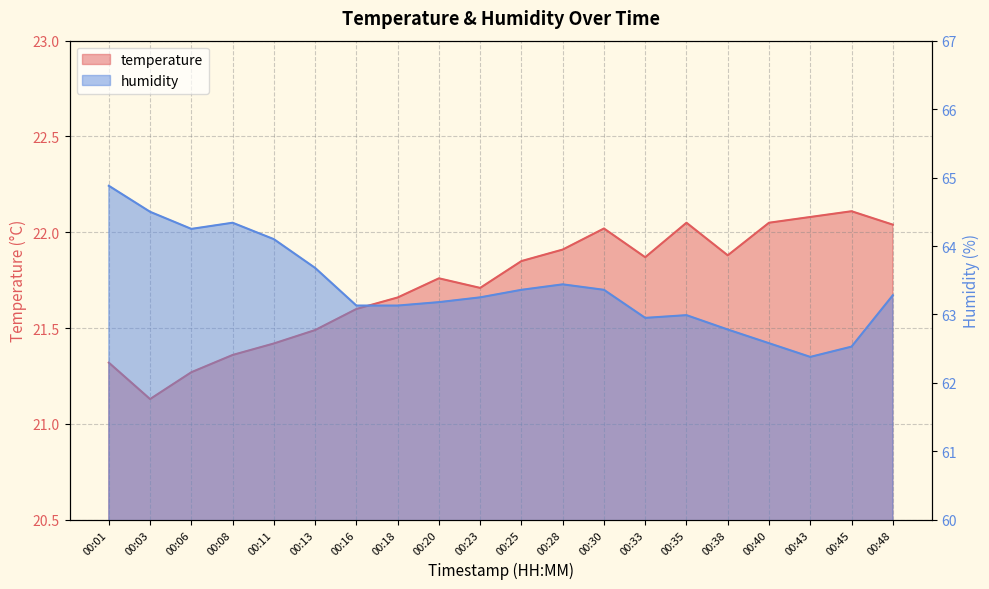

At which label does humidity first exceed 63?

00:01